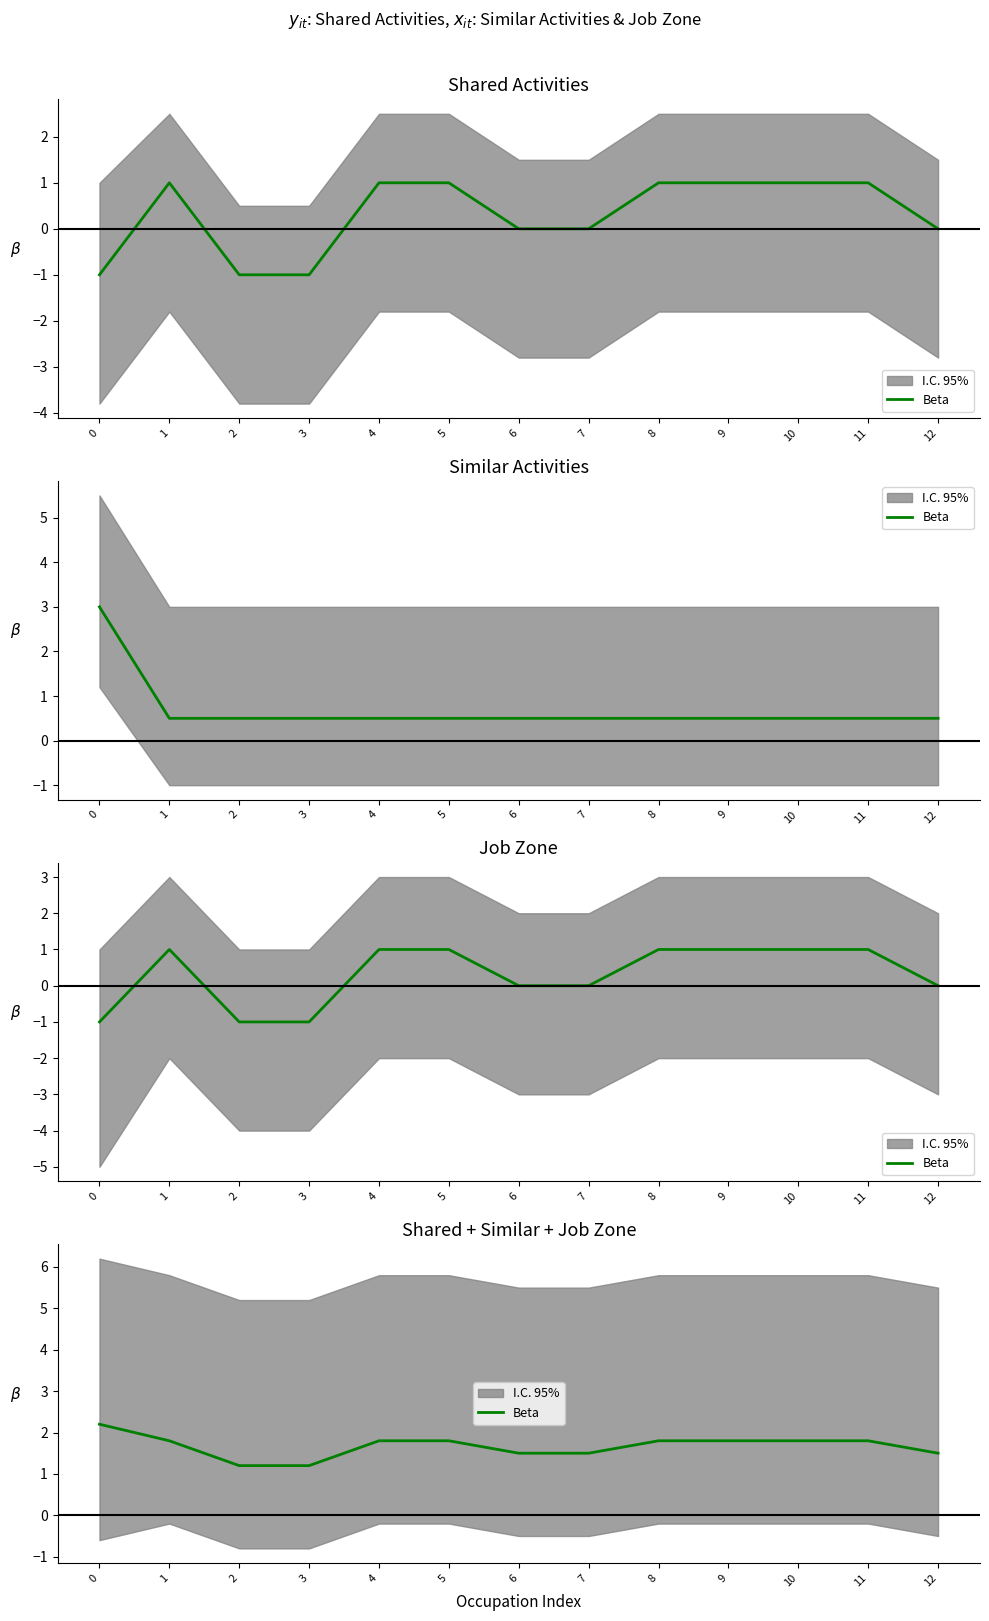

Does the chart have visible grid lines?

No